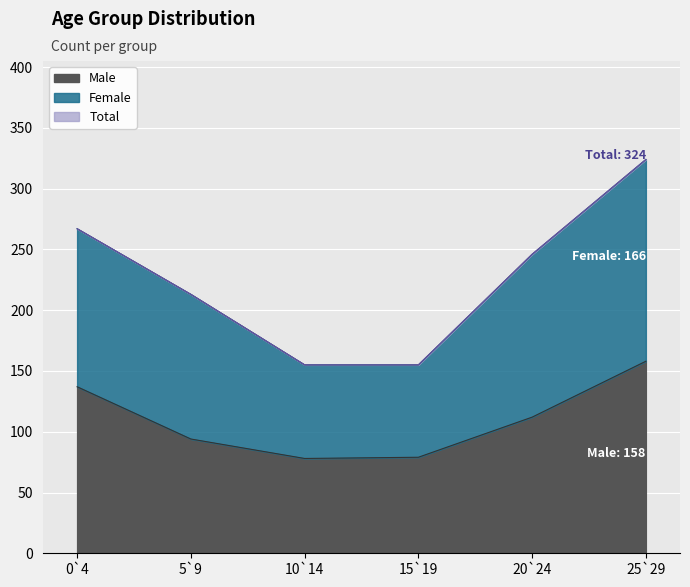

Rank the series by their maximum value, from highest to lowest.

Total, Female, Male